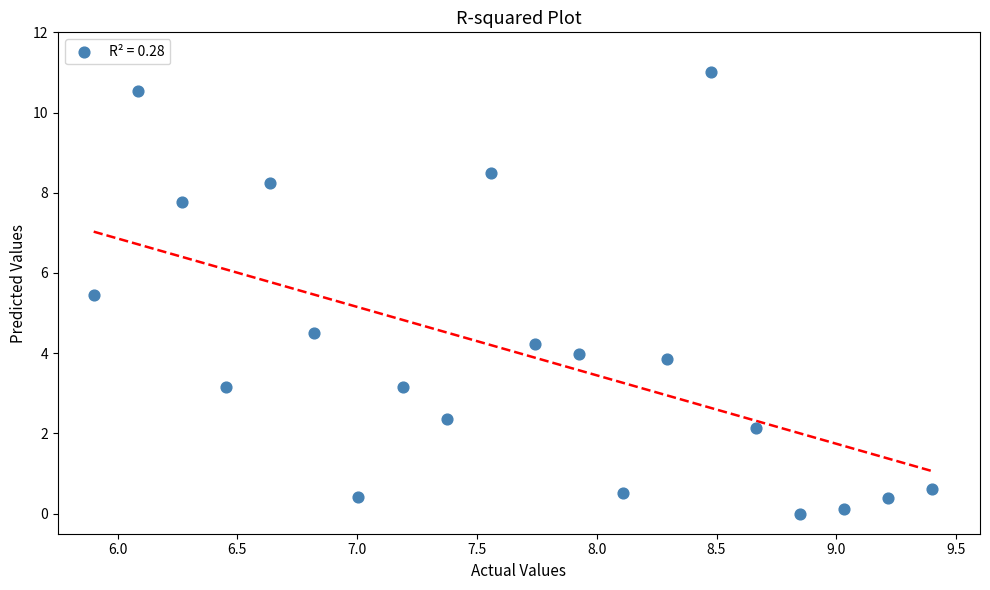

What is the range of Y values (max minus min)?

11.0